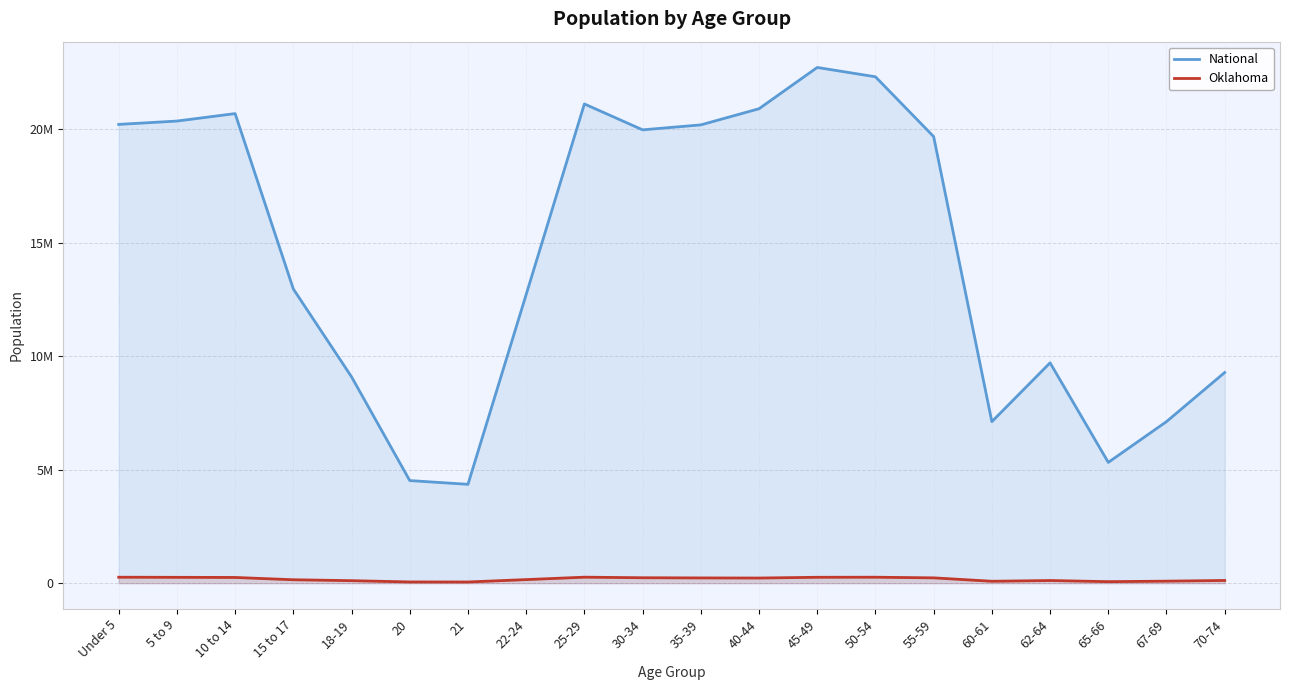

True or false: National and Oklahoma cross at least once.

False